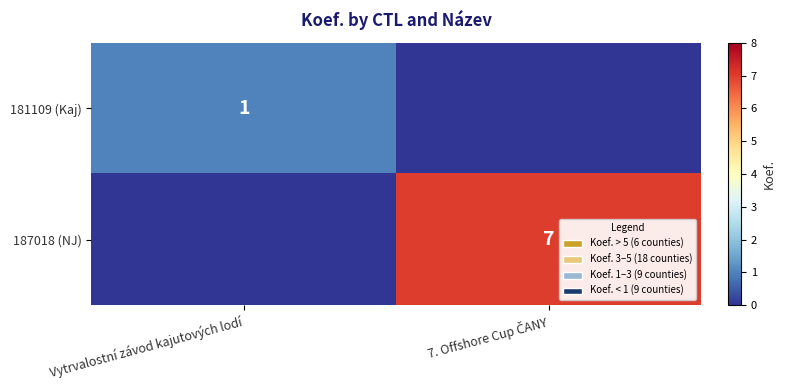

Is it true that 181109 (Kaj) equals 1 at Vytrvalostní závod kajutových lodí?

True